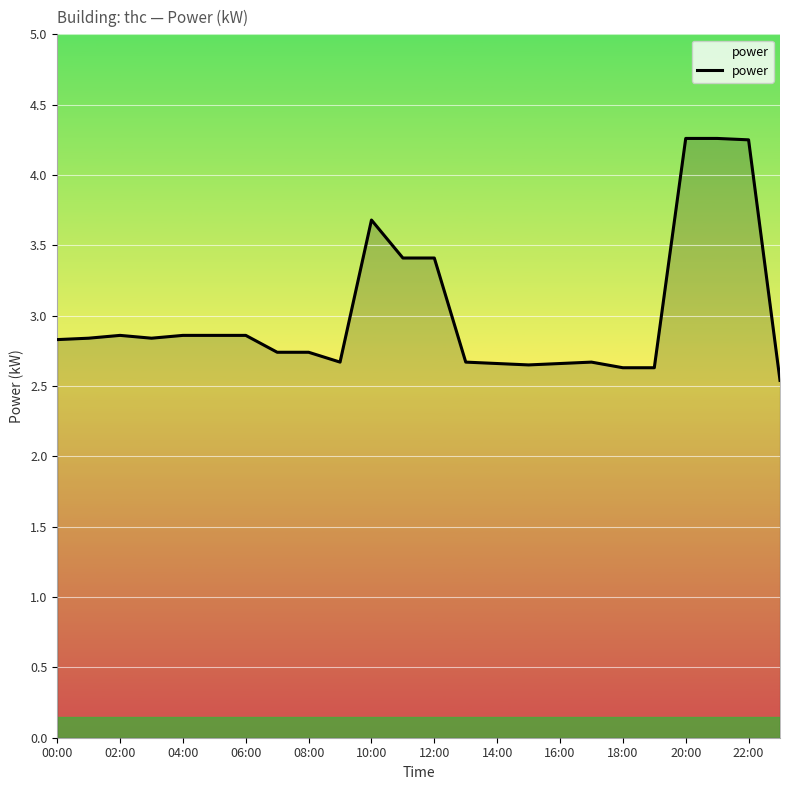

What is the difference between the maximum and minimum values?

1.7